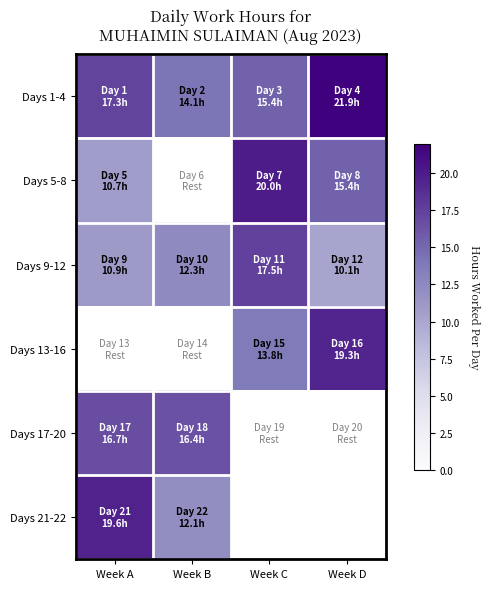

Count the number of data series in this chart.

6